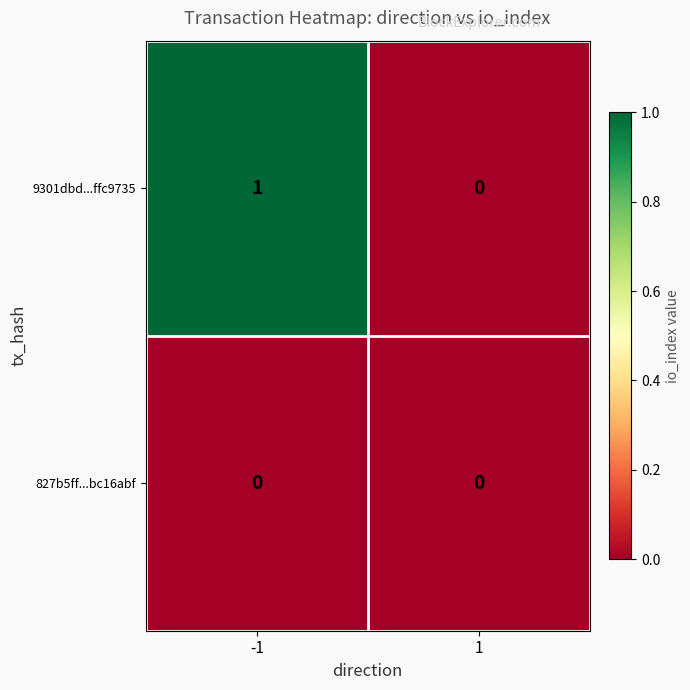

Reading right to left, what are all the values shown in this chart?

9301dbd...ffc9735: 0	1
827b5ff...bc16abf: 0	0